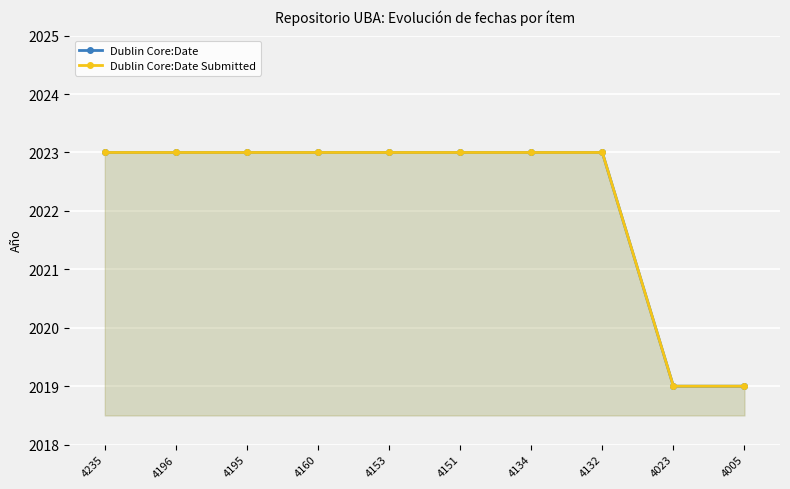

The value of Dublin Core:Date at 4005 is 650. True or false?

False